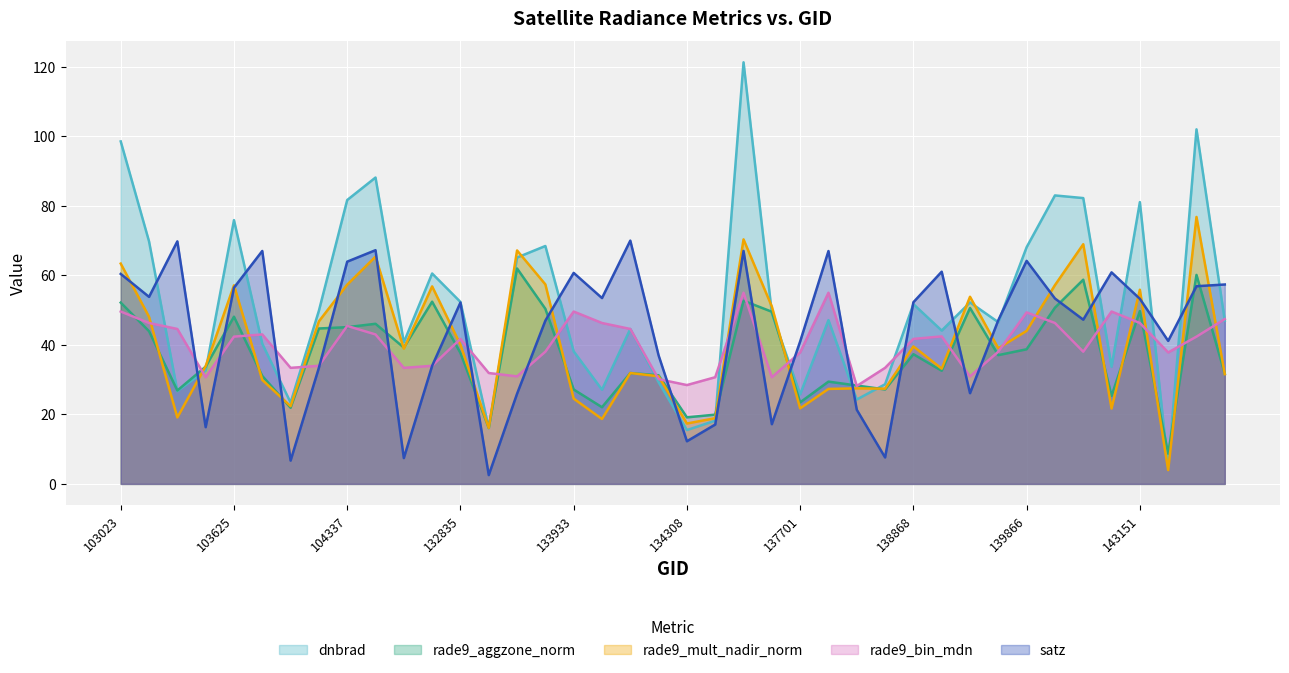

How many values in the rade9_bin_mdn series exceed 41?

21